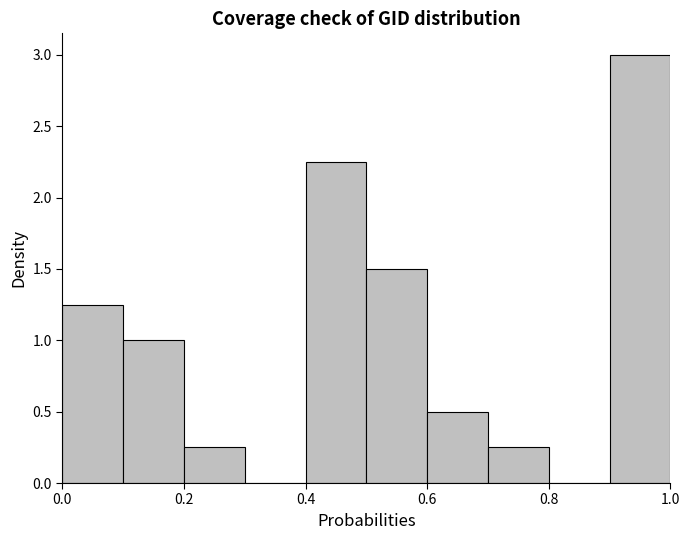

Reading left to right, transcribe this chart: for each bar, give the range it covers on the x-axis and its height. The values are not printed on the chart, so give them approximately, as read against the axis.

0.0 to 0.1: 1.25
0.1 to 0.2: 1.00
0.2 to 0.3: 0.25
0.3 to 0.4: 0
0.4 to 0.5: 2.25
0.5 to 0.6: 1.50
0.6 to 0.7: 0.50
0.7 to 0.8: 0.25
0.8 to 0.9: 0
0.9 to 1.0: 3.00